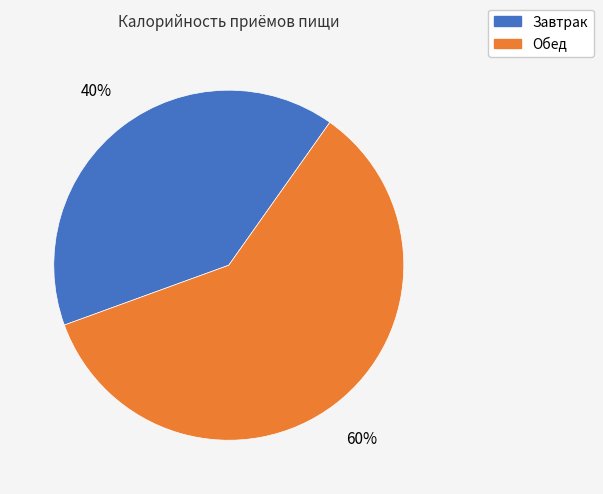

Combined, do Завтрак and Обед account for over 50%?

Yes